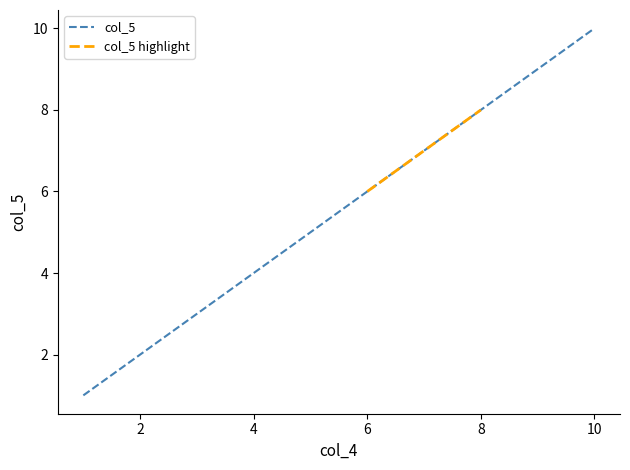

The value of col_5 at 6 is 9. True or false?

False